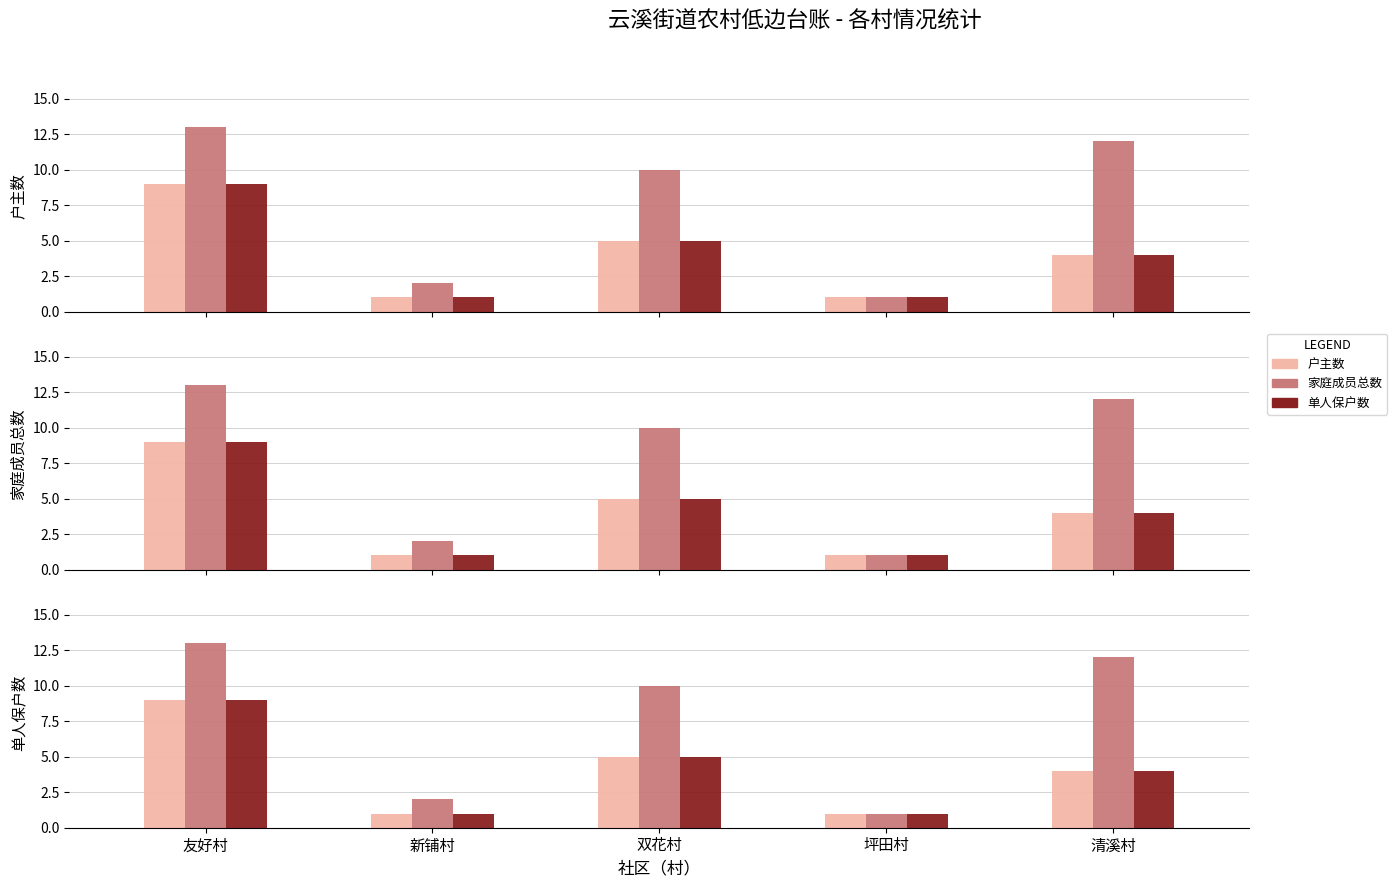

What is the difference between the 户主数 values at 坪田村 and 友好村?

8